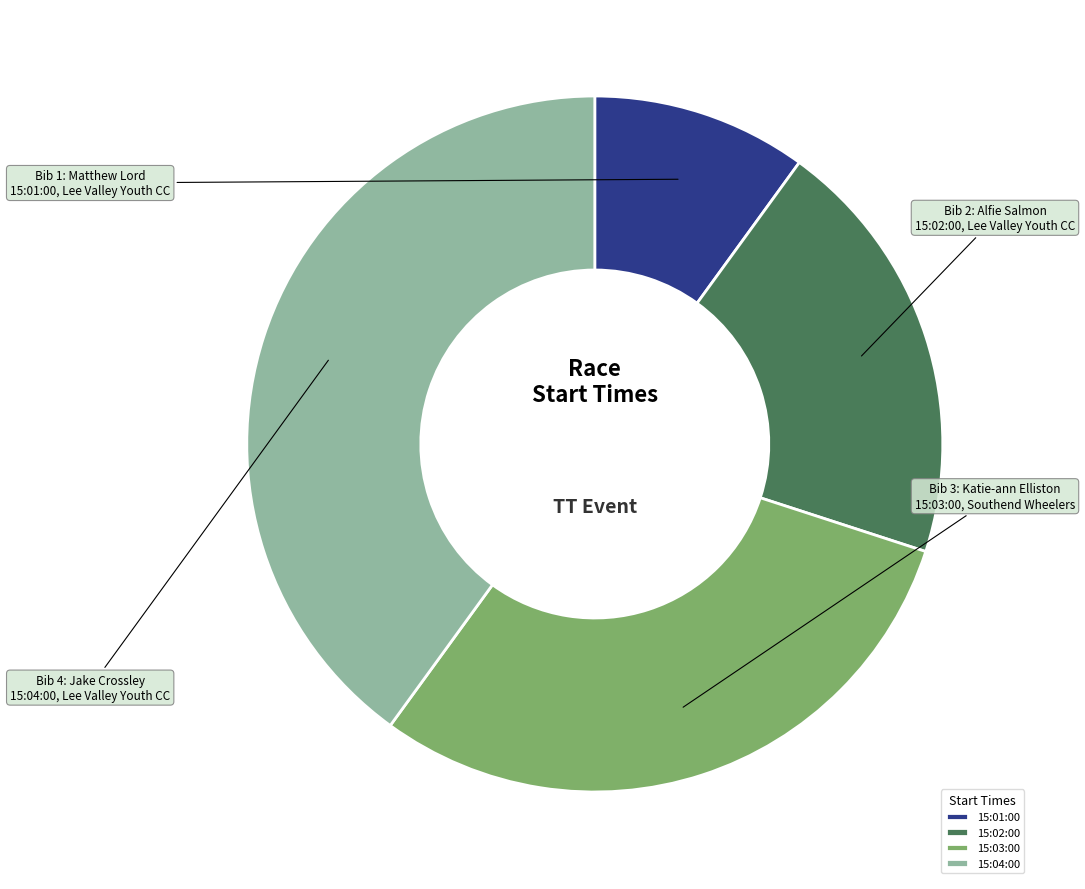

Count the number of slices in the pie.

4